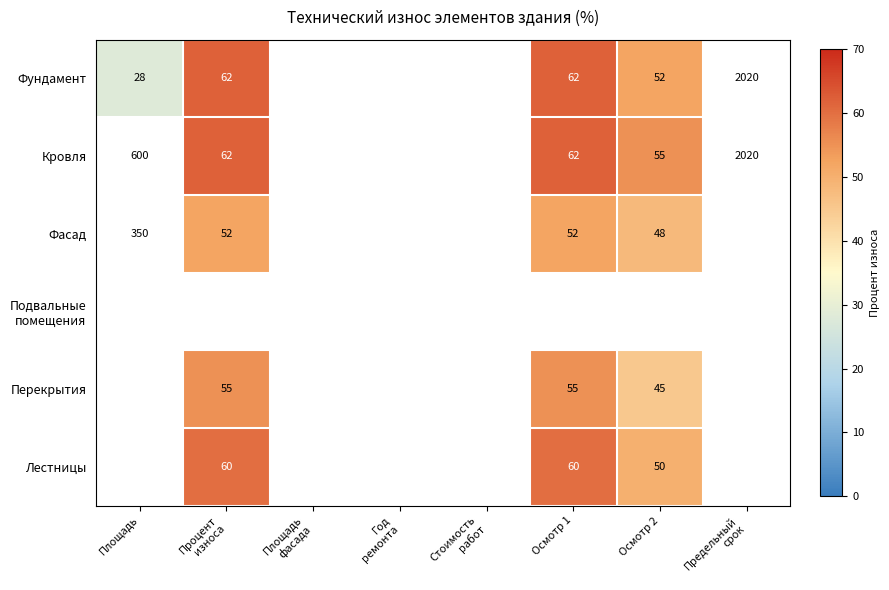

The Кровля series shows 62 at Осмотр 1. True or false?

True